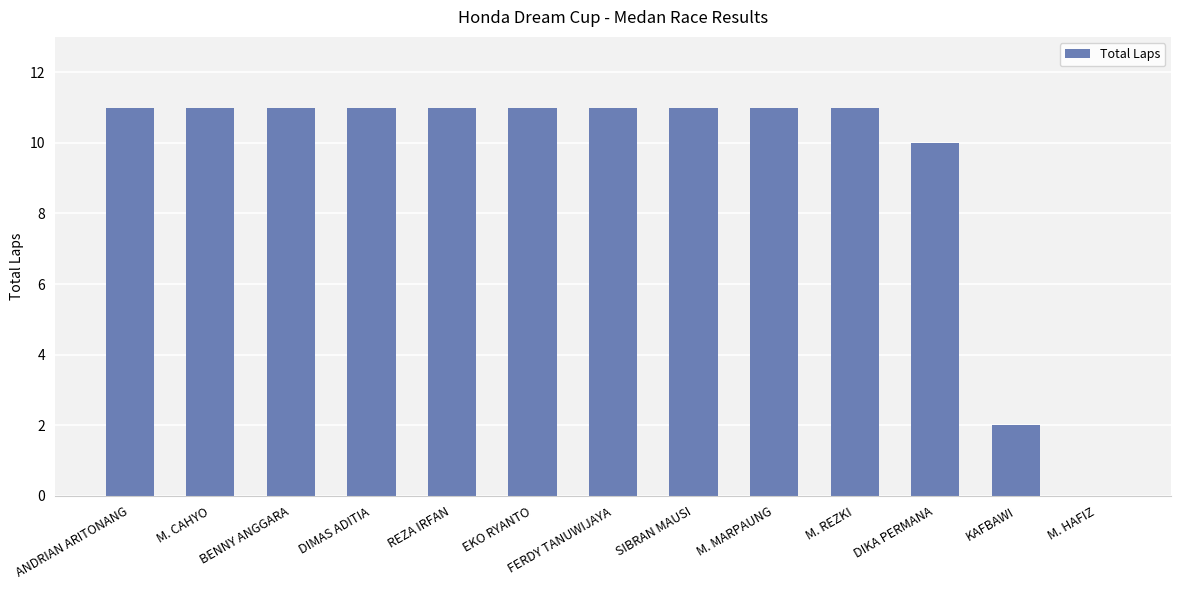

Between M. HAFIZ and M. REZKI, which is larger?

M. REZKI